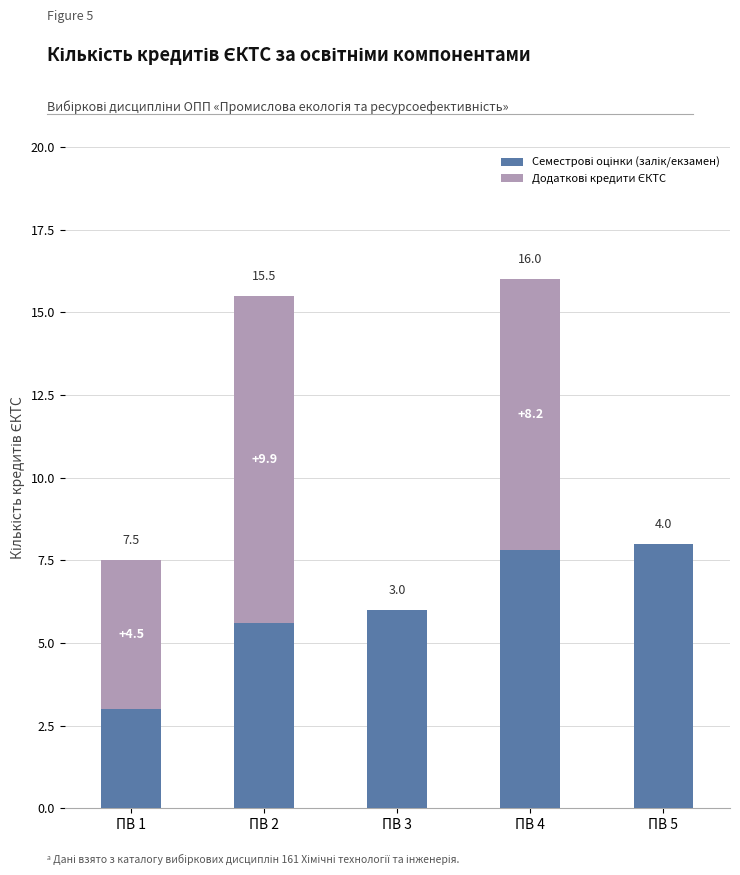

What is the total value across all series at ПВ 3?

6.0